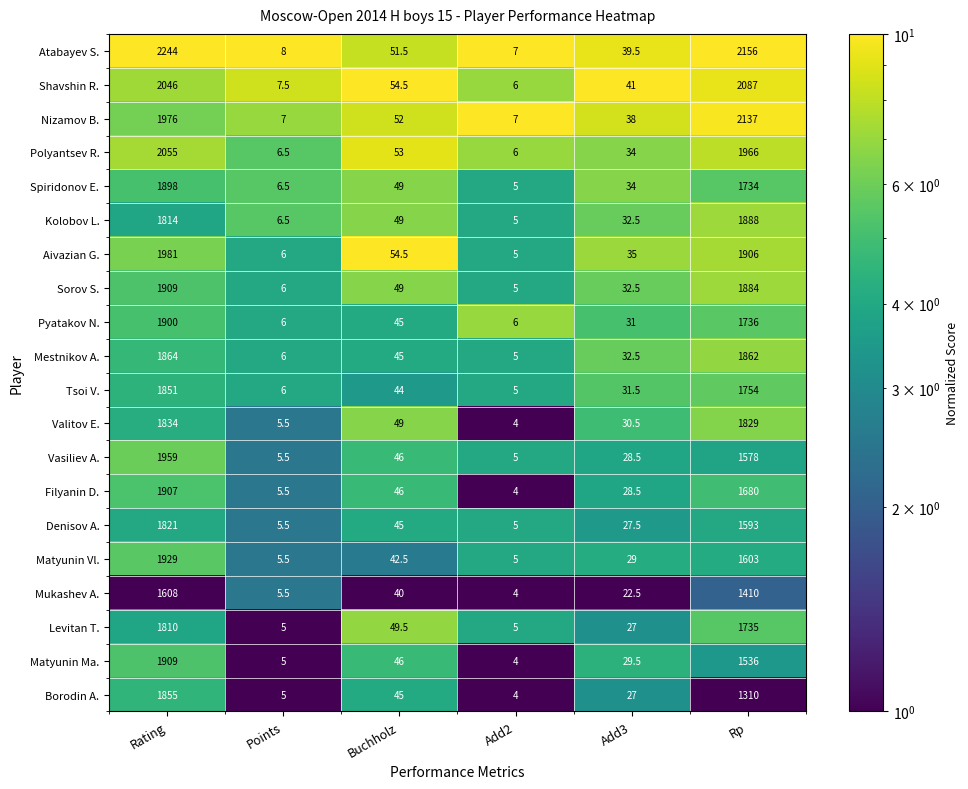

What is the difference between the maximum and second lowest values in the Mestnikov A. series?

1858.0